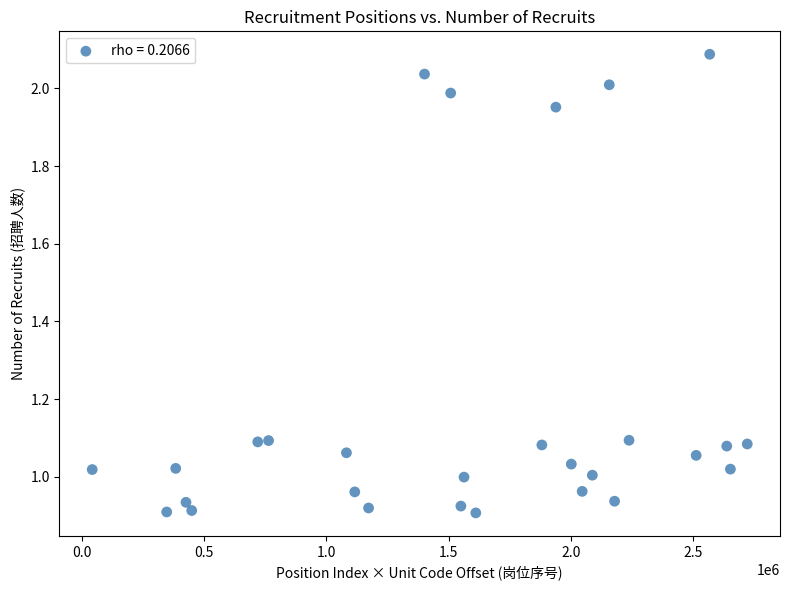

What is the range of X values (max minus min)?

2678381.7